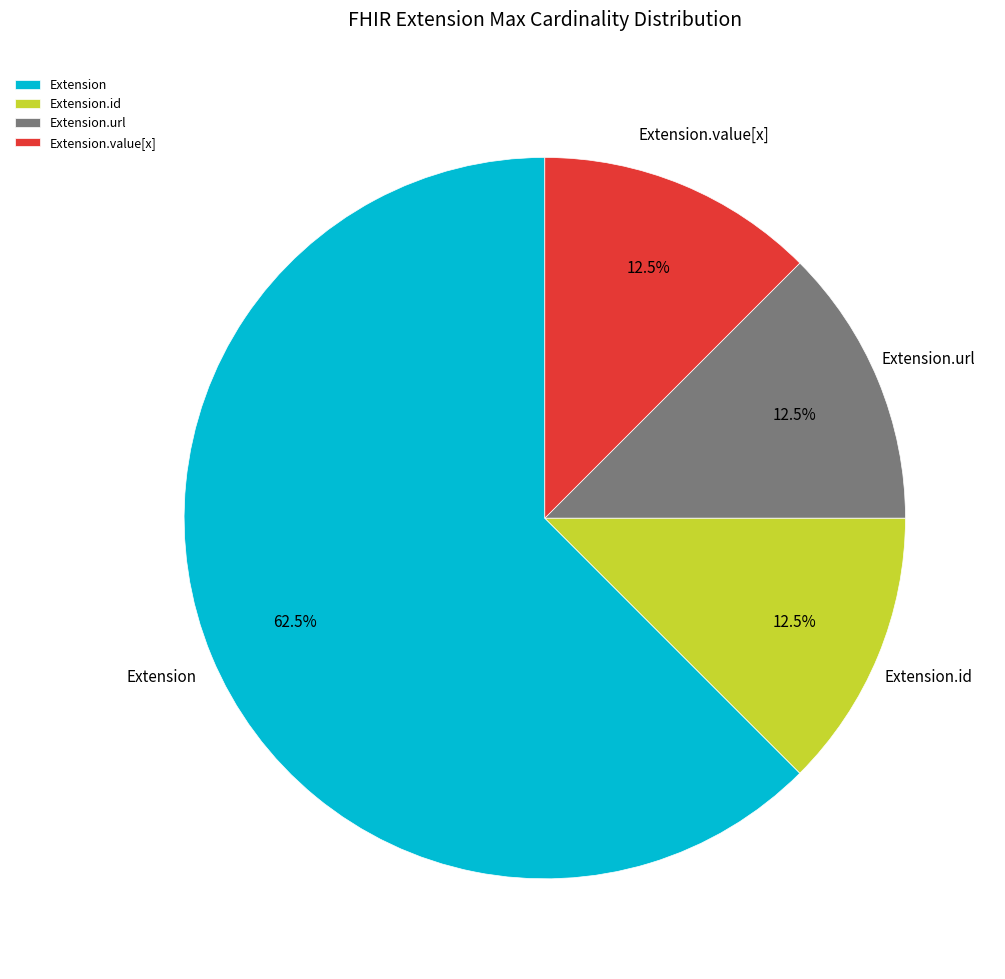

Which category has the biggest portion of the pie?

Extension